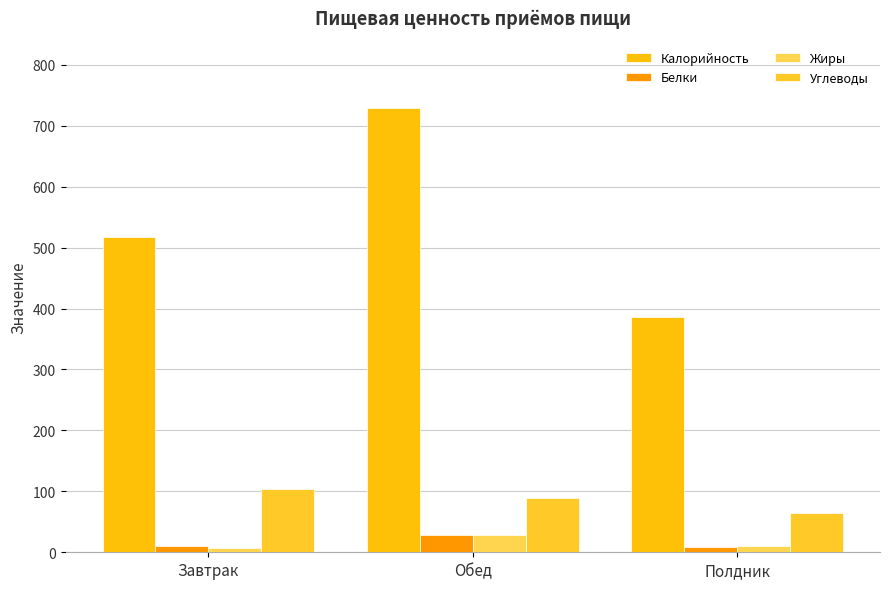

What is the spread (max minus min) of values at Обед?

701.7